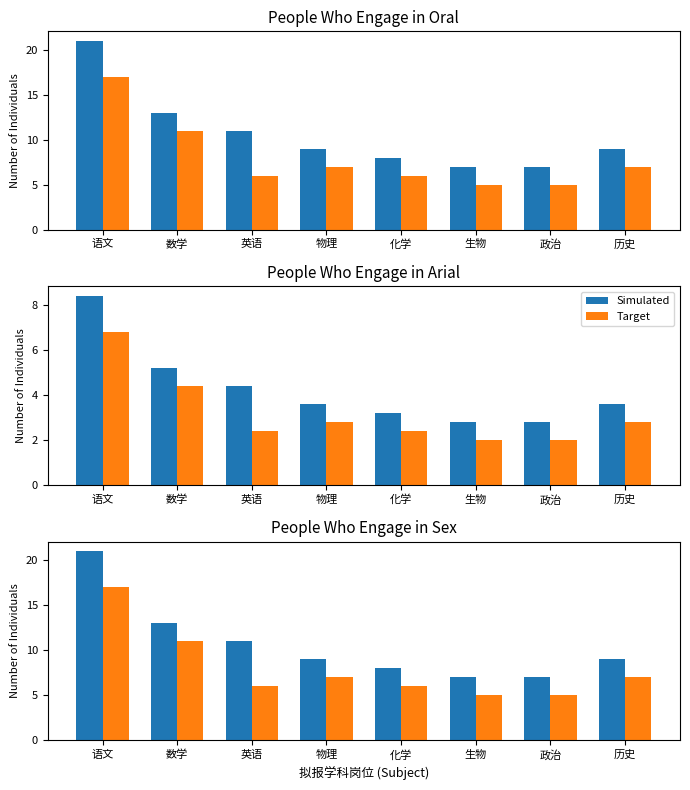

What is the sum of all Target values?

64